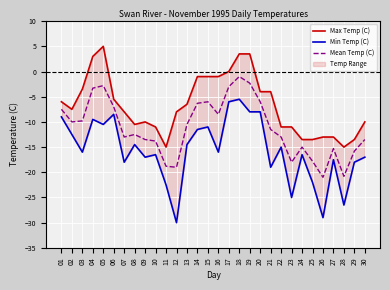

What is the value of the Min Temp (C) point at the 27th from the left?

-17.5